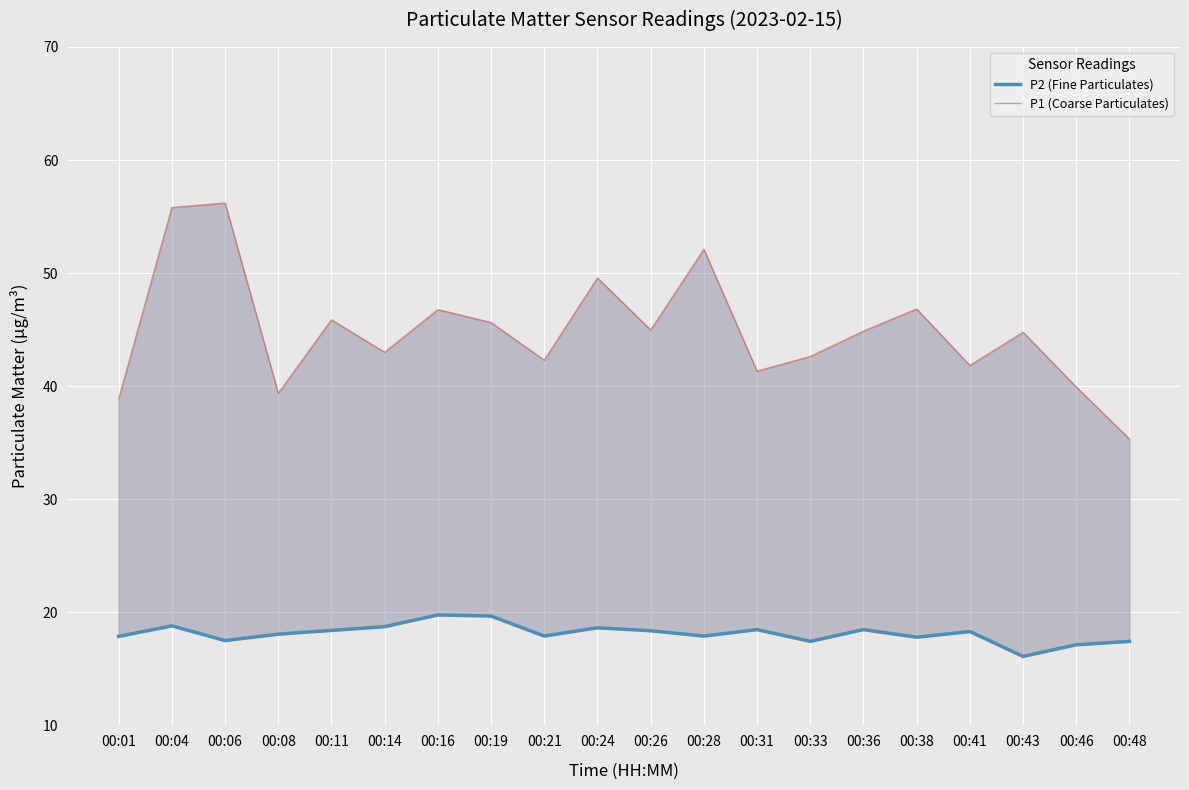

Which series has the largest total across all categories?

P1 (Coarse Particulates)